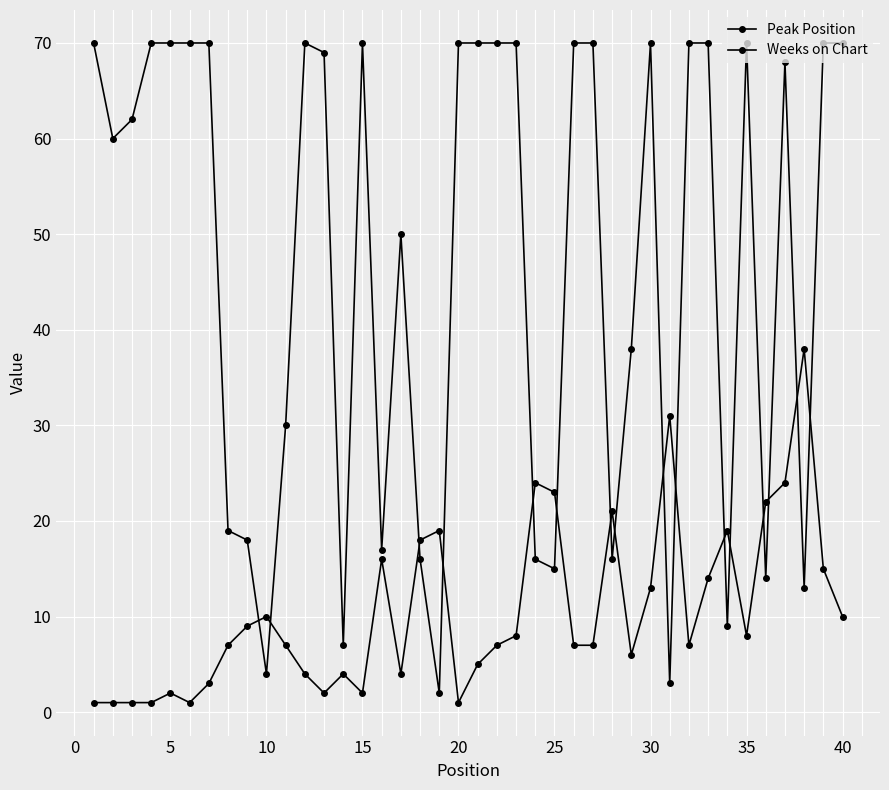

How many data points does each series have?

40